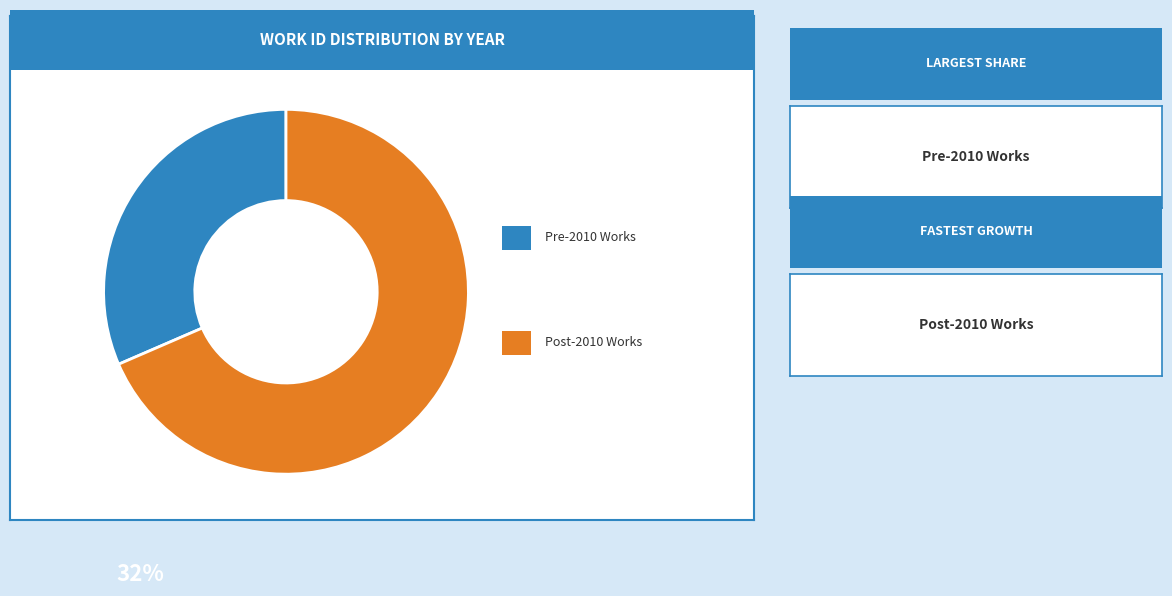

Is there any slice that represents more than half of the pie?

Yes